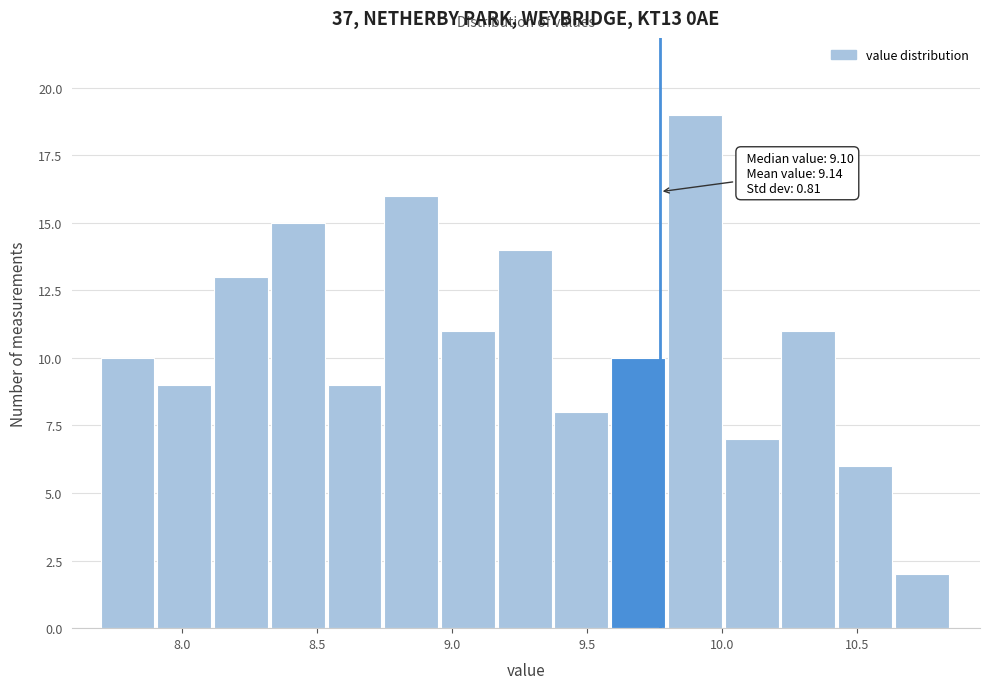

Over which range of the x-axis is the bar tallest?

9.80 to 10.01